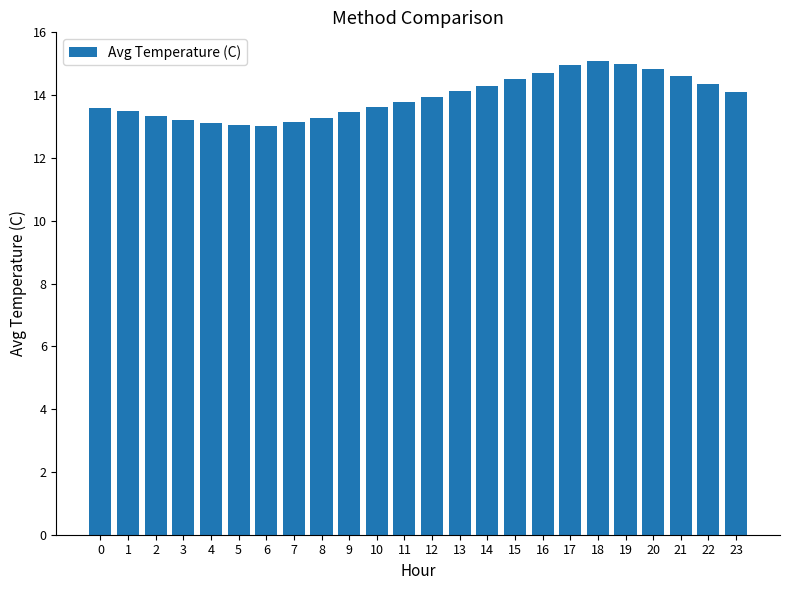

What is the smallest value displayed?

13.0